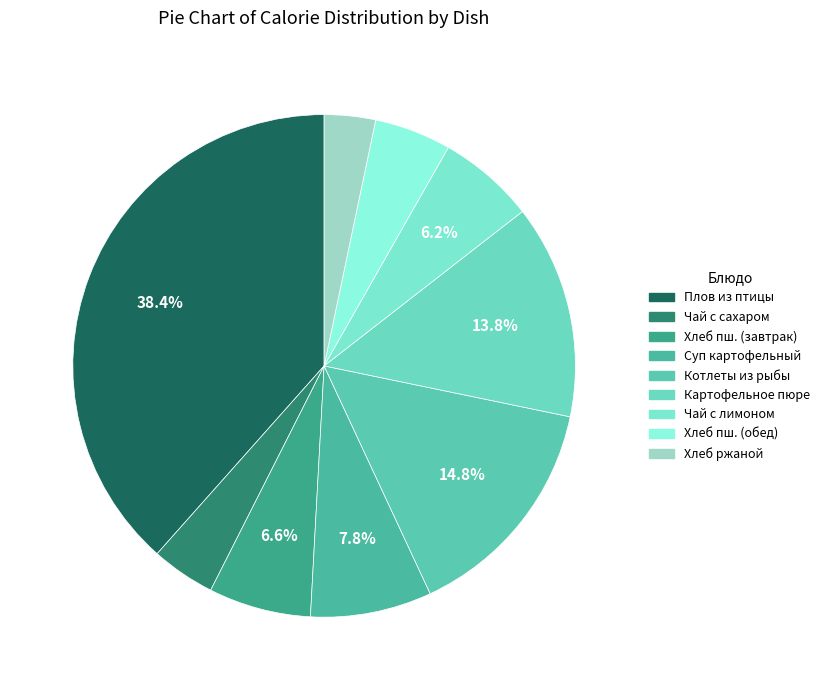

How many segments does this pie chart have?

9